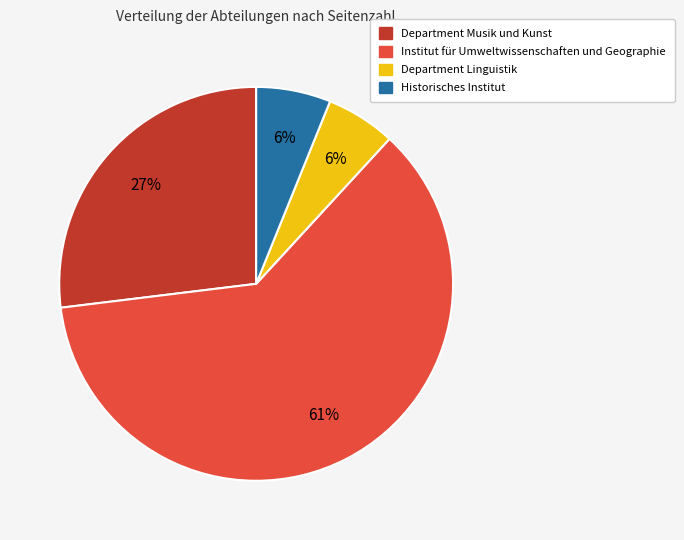

Is there a majority slice in this chart?

Yes